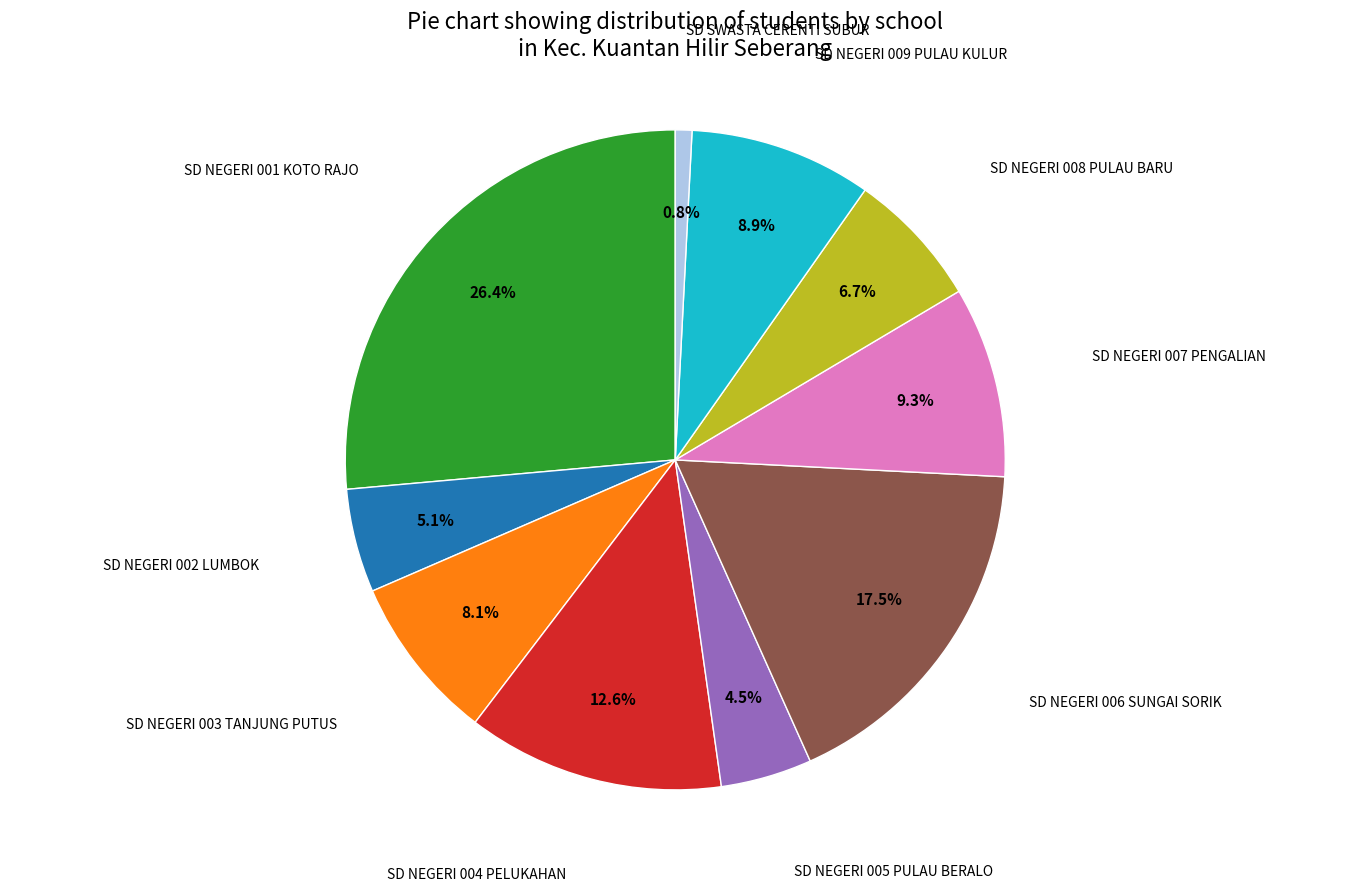

Is there any slice that represents more than half of the pie?

No